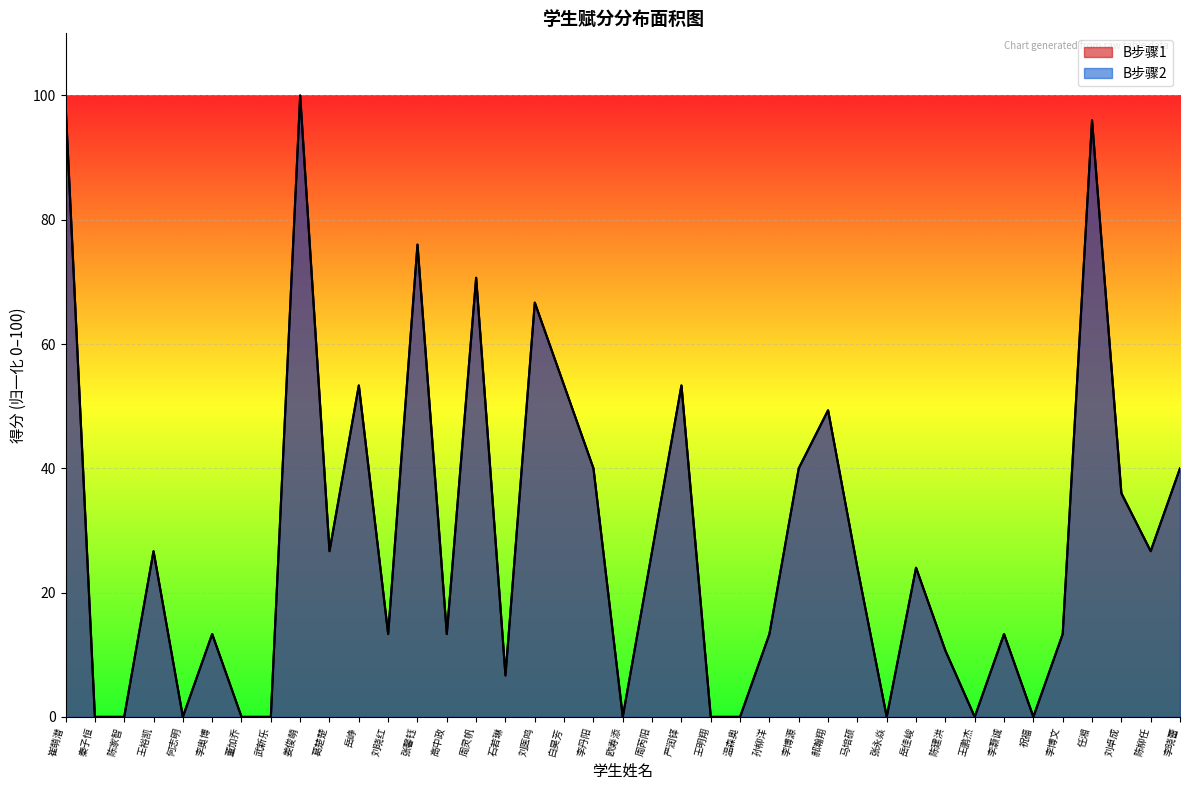

Where is the first local minimum for B步骤2?

何志明